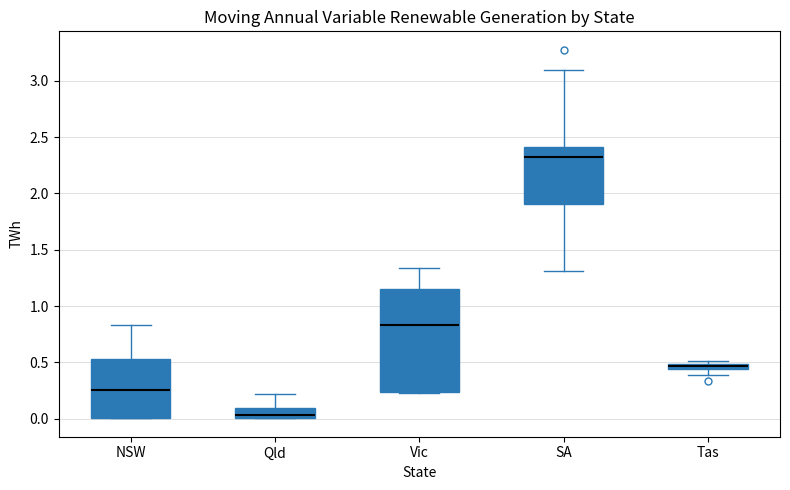

Comparing the boxes themselves (not the whiskers), which one is the tallest?

Vic